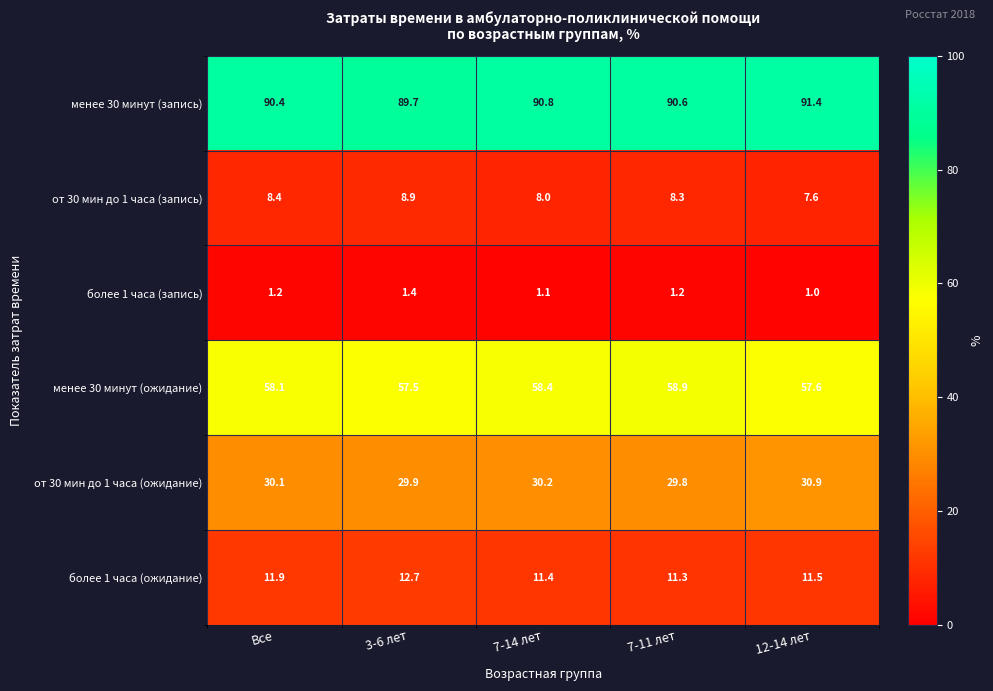

At how many categories does at least one series exceed 76?

5